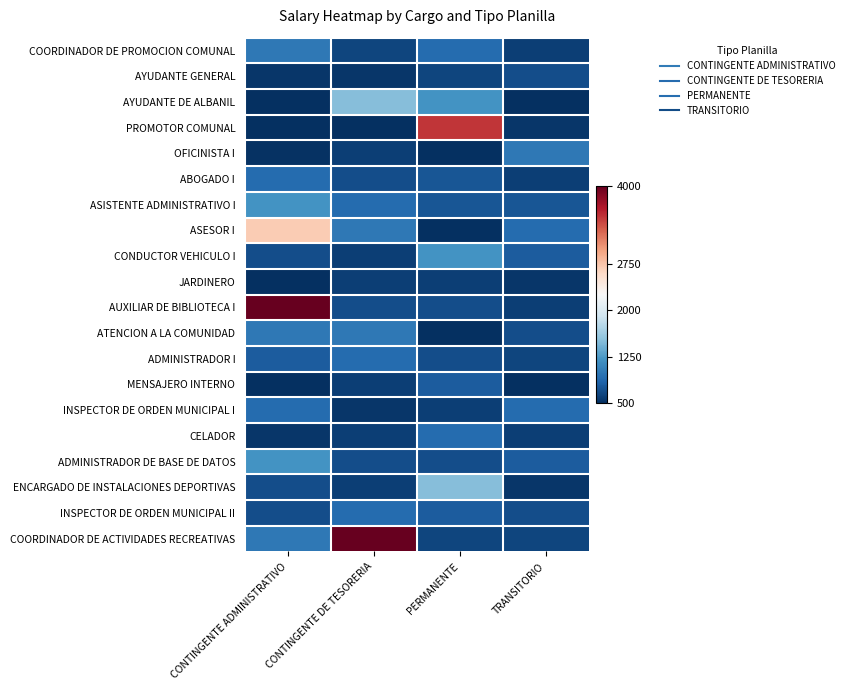

At how many categories does at least one series exceed 1229?

3